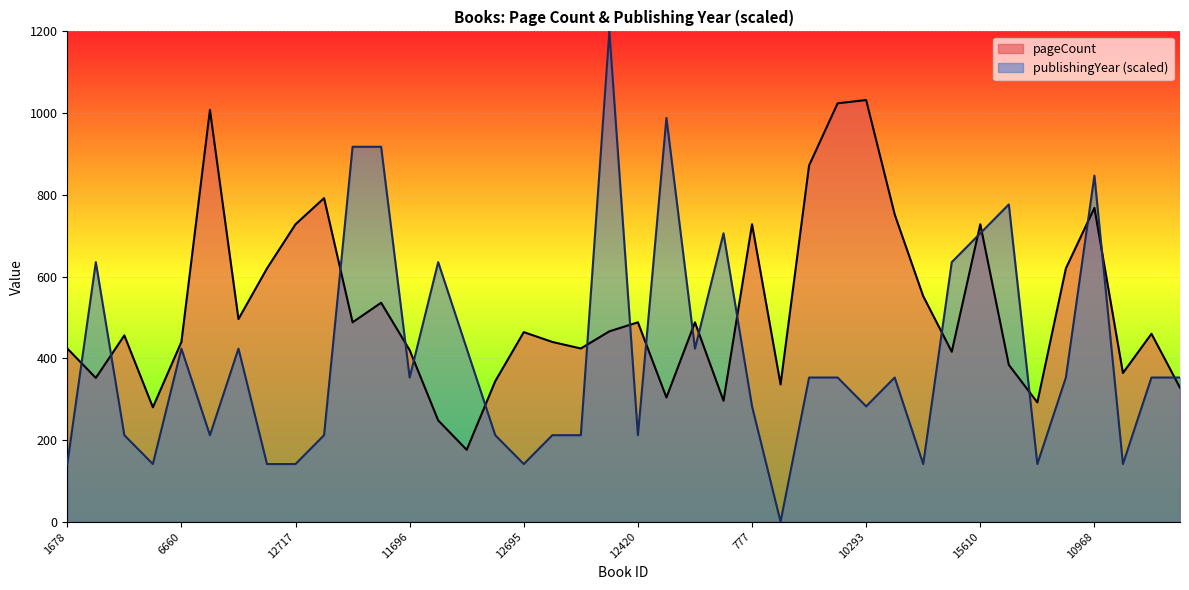

Between 13686 and 136, which series saw the biggest shift?

pageCount